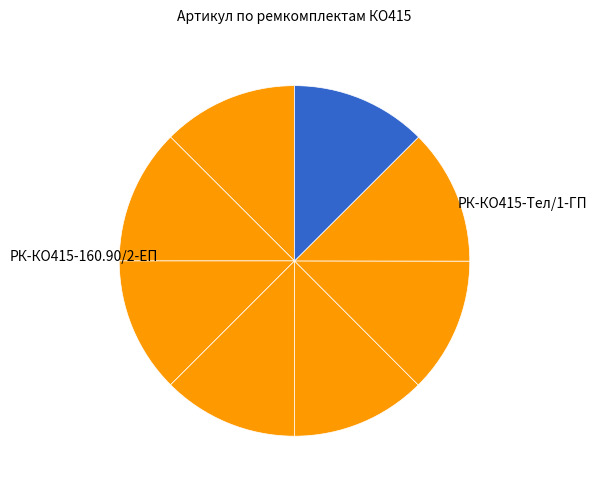

Count the number of slices in the pie.

8